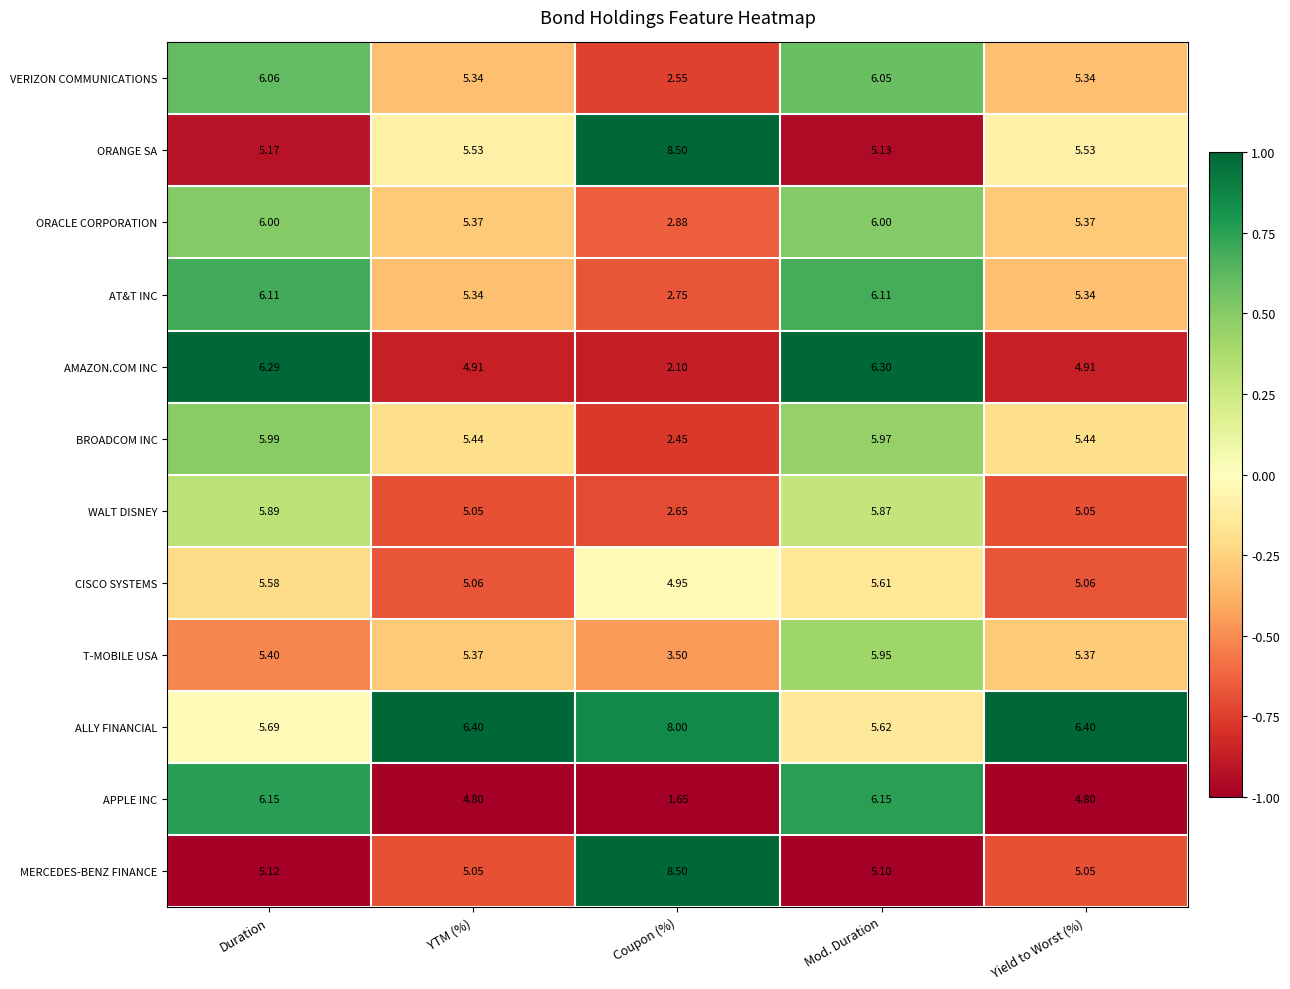

At which category is the sum across all series the highest?

Mod. Duration